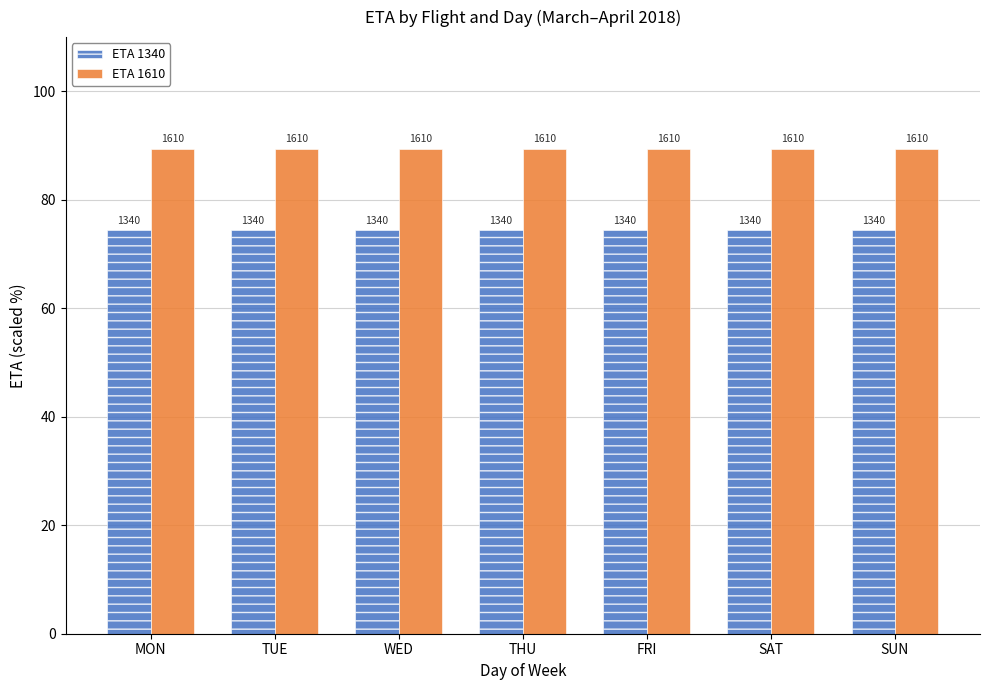

How many bars are there in total?

14